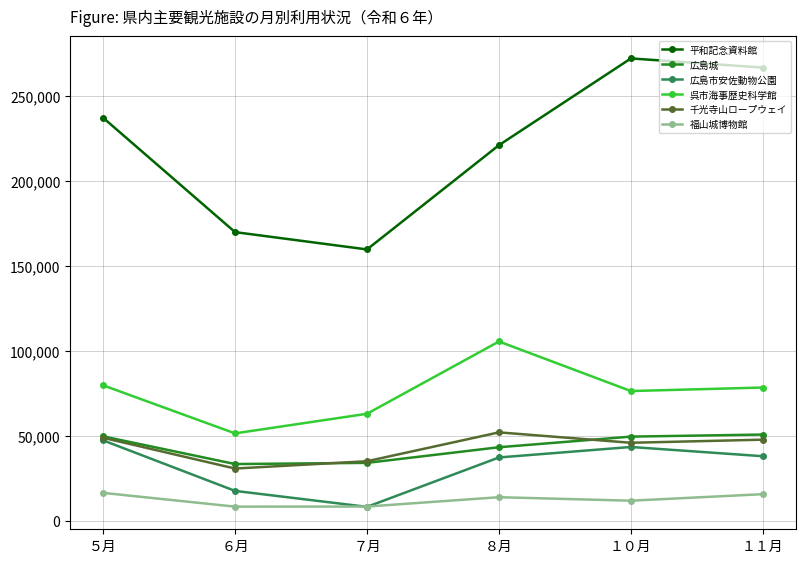

The 広島城 series shows 72881 at １１月. True or false?

False